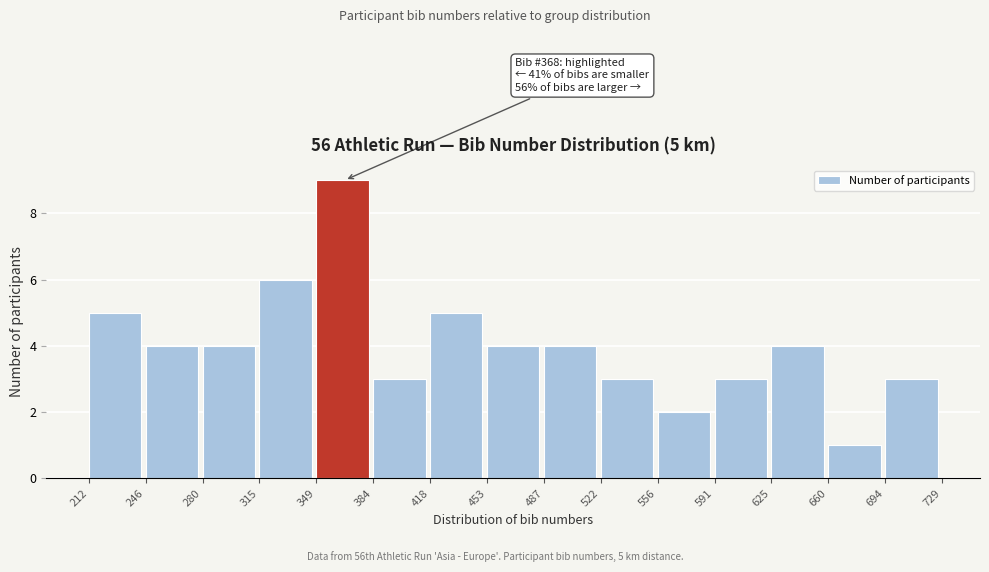

Over which range of the x-axis is the bar tallest?

349 to 384